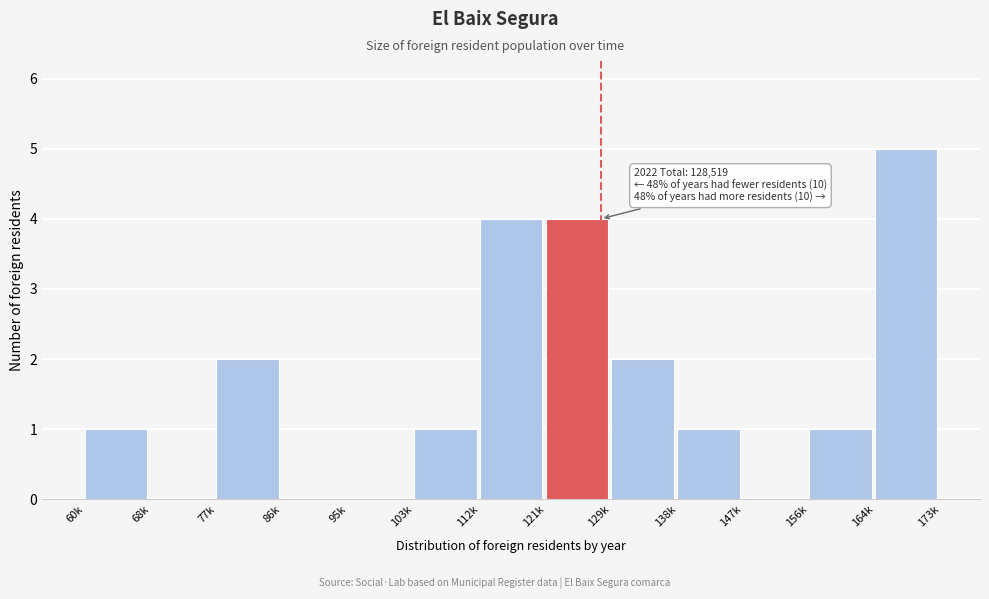

Reading right to left, extract all data points from this chart.

164k=5	156k=1	147k=0	138k=1	129k=2	121k=4	112k=4	103k=1	95k=0	86k=0	77k=2	68k=0	60k=1